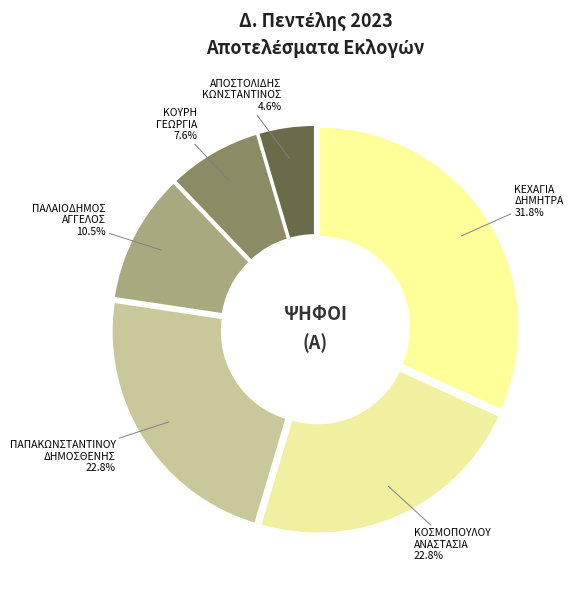

Combined, do ΚΕΧΑΓΙΑ ΔΗΜΗΤΡΑ and ΚΟΥΡΗ ΓΕΩΡΓΙΑ account for over 50%?

No